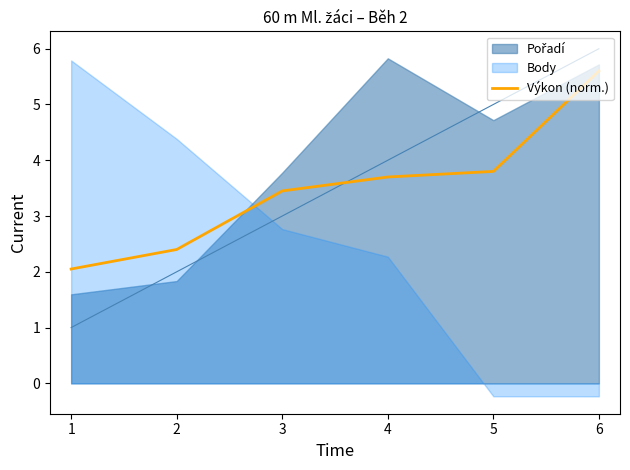

At which label is Výkon (norm.) closest to 3?

3